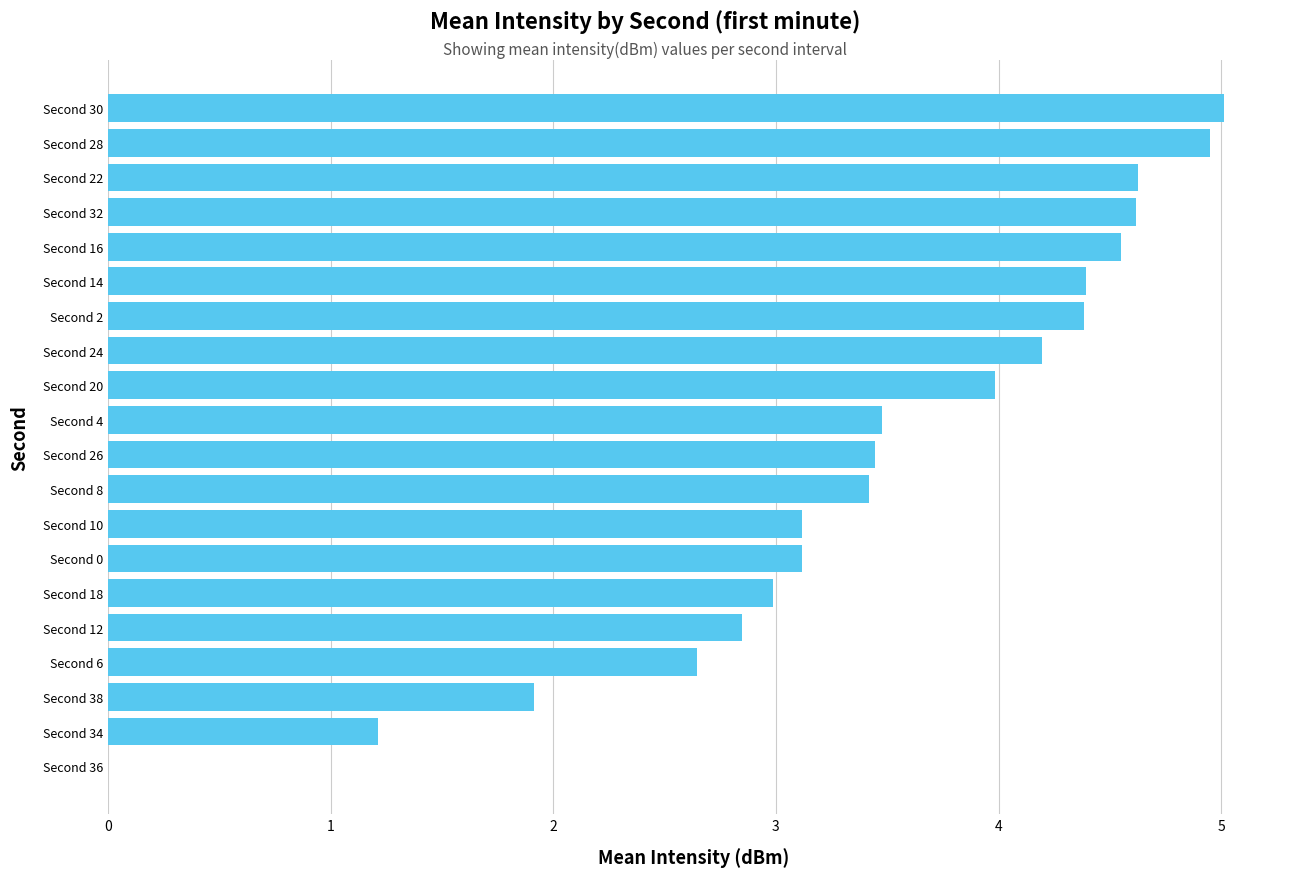

True or false: the data shows 3.1 at Second 10.

True